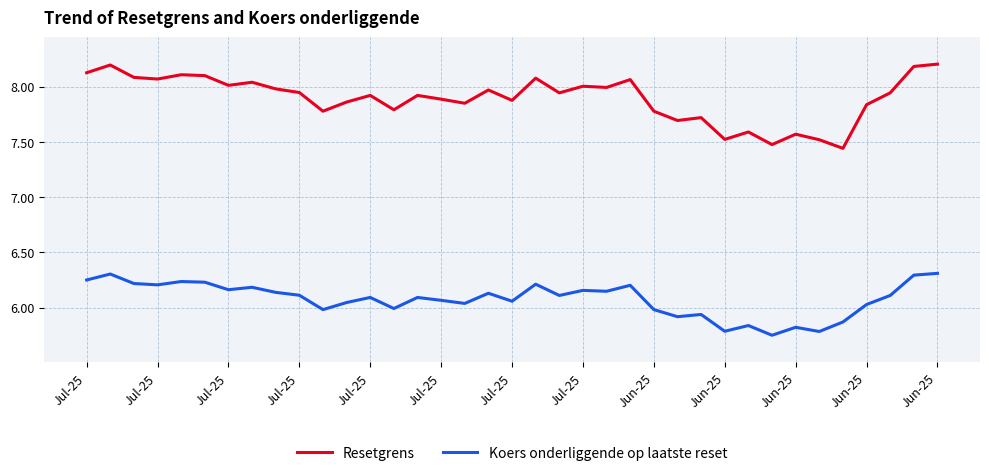

List the series in order of their overall mean, lowest first.

Koers onderliggende op laatste reset, Resetgrens